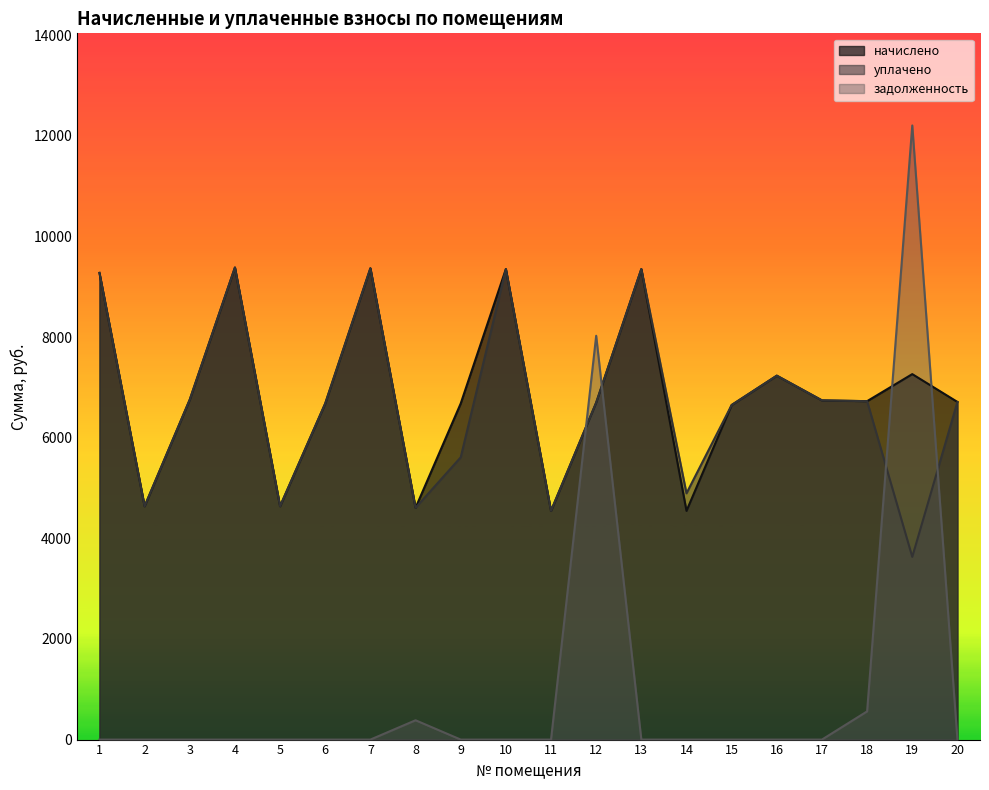

What is the lowest value of the уплачено series?

3632.6